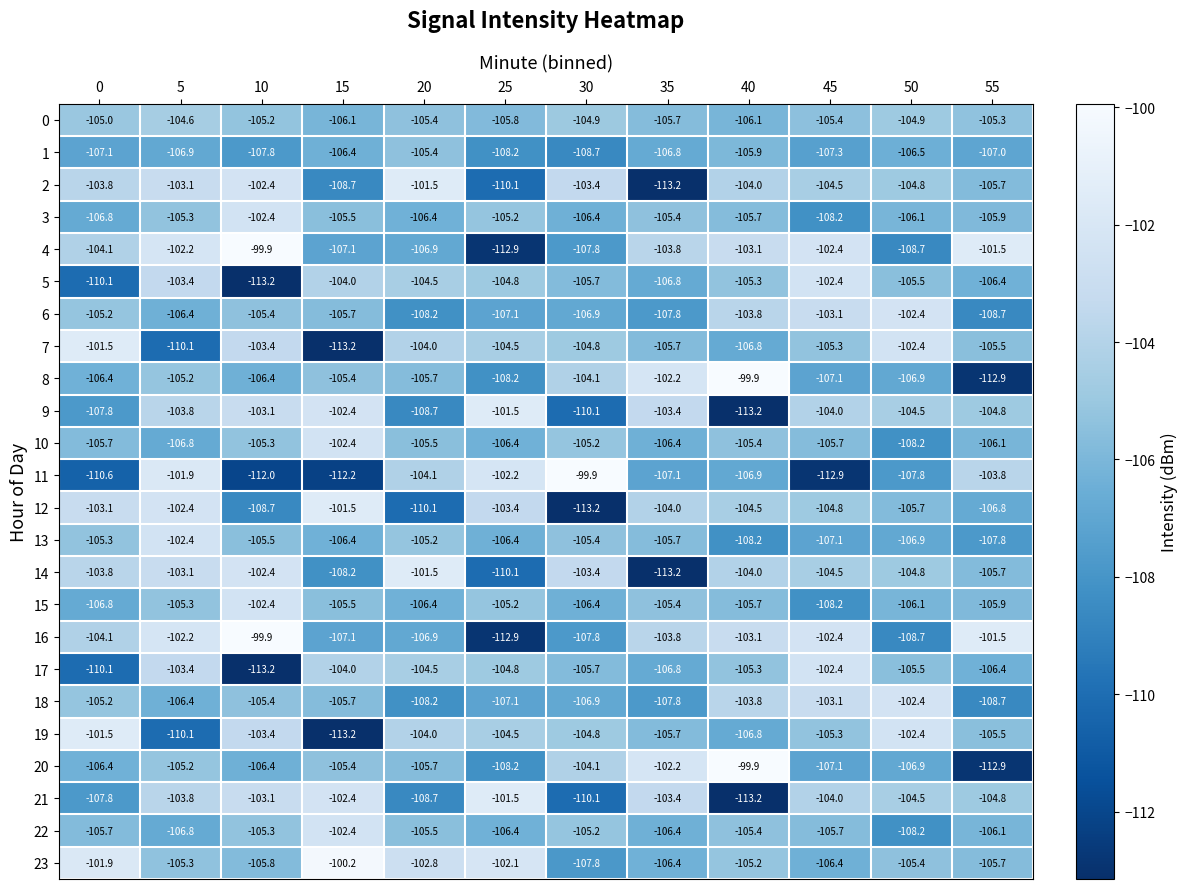

Between 0 and 20, which series saw the biggest shift?

12